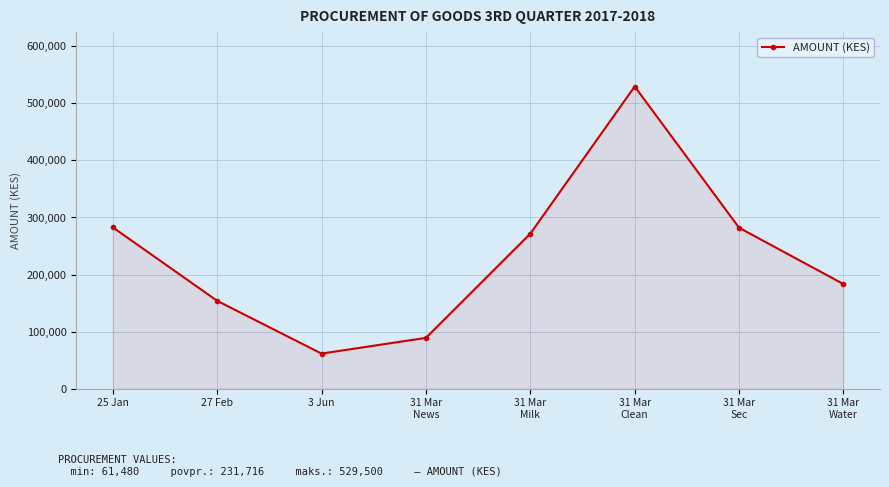

What is the sum of all values?

1853731